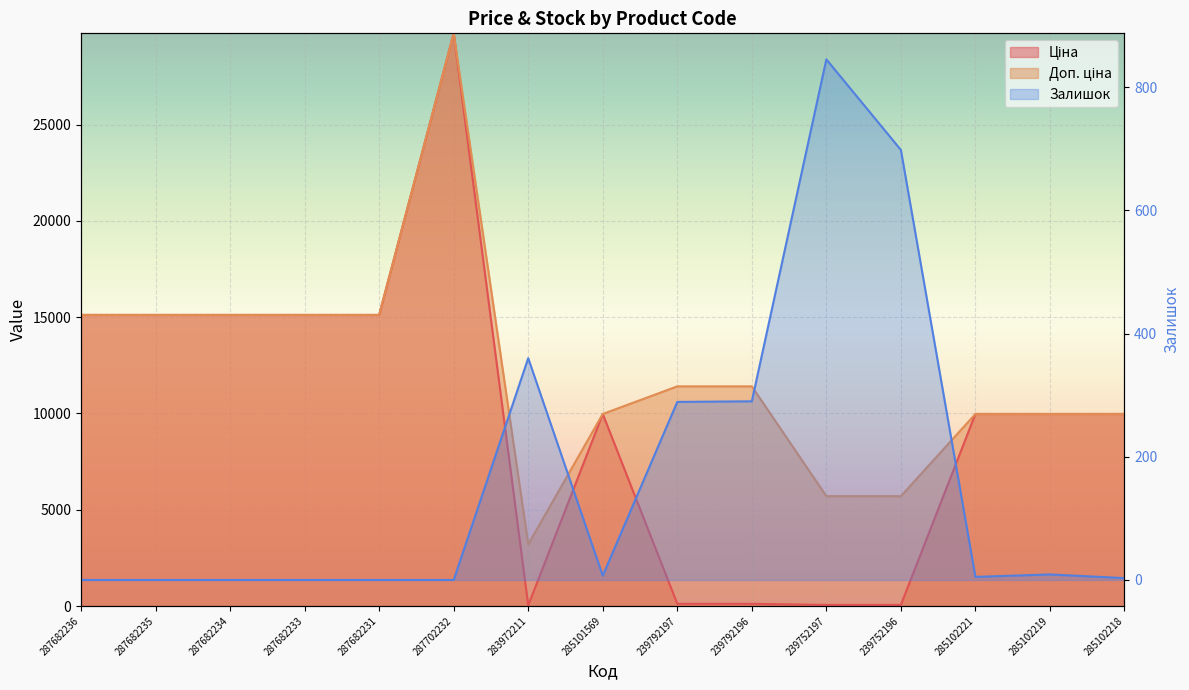

Rank the series at 239752196 from highest to lowest value.

Доп. ціна, Залишок, Ціна